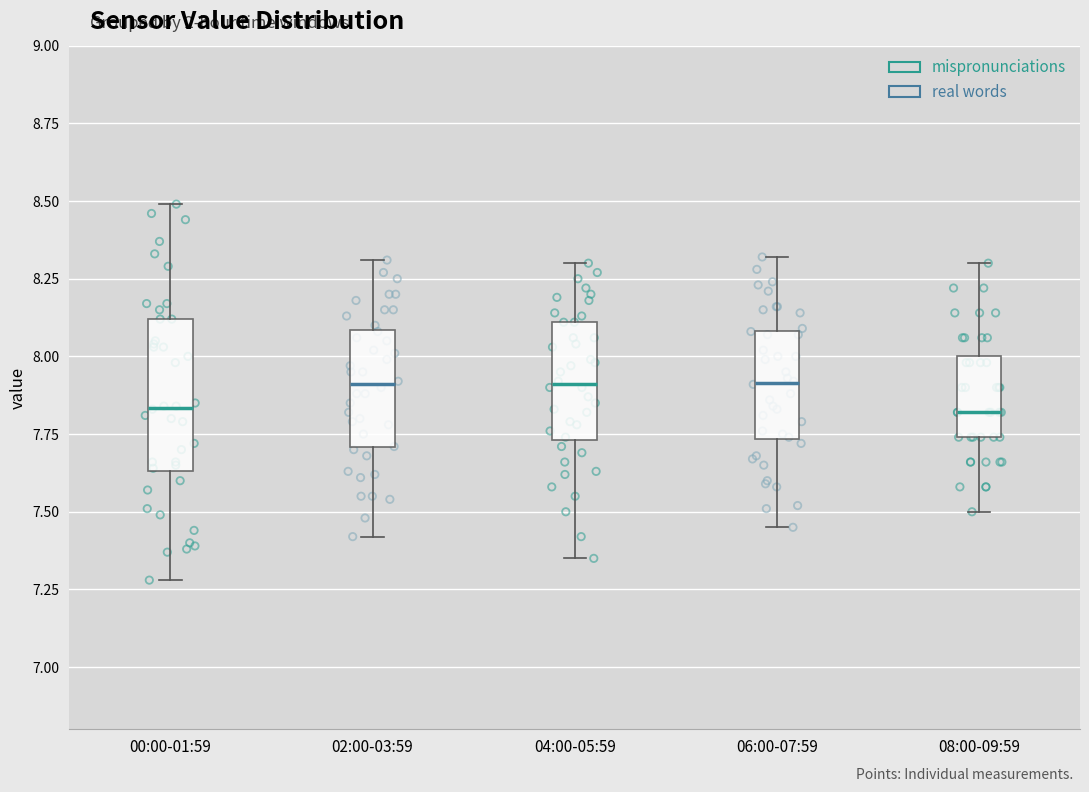

Reading left to right, read every box against the y-axis: the position of its median line, the range the box covers, and the ends of its whiskers. The values are not printed on the chart, so give them approximately, as read against the axis.

00:00-01:59: median 7.85, box 7.65 to 8.10, whiskers 7.30 to 8.50
02:00-03:59: median 7.90, box 7.70 to 8.10, whiskers 7.40 to 8.30
04:00-05:59: median 7.90, box 7.75 to 8.10, whiskers 7.35 to 8.30
06:00-07:59: median 7.90, box 7.75 to 8.10, whiskers 7.45 to 8.30
08:00-09:59: median 7.80, box 7.75 to 8.00, whiskers 7.50 to 8.30